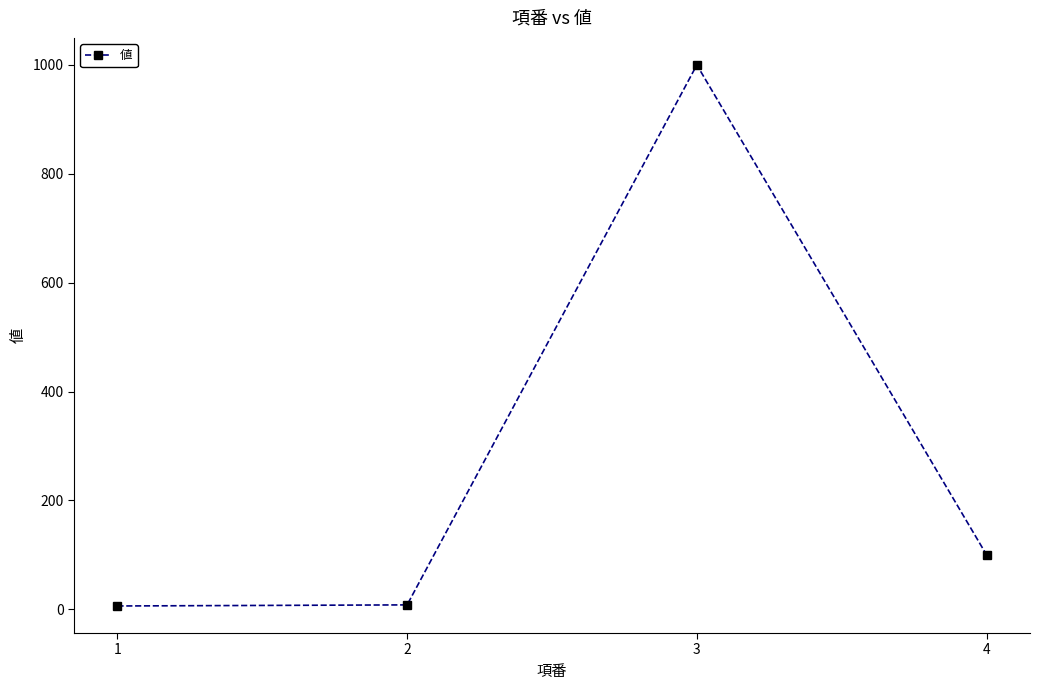

The chart shows a value of 38 at 4. True or false?

False